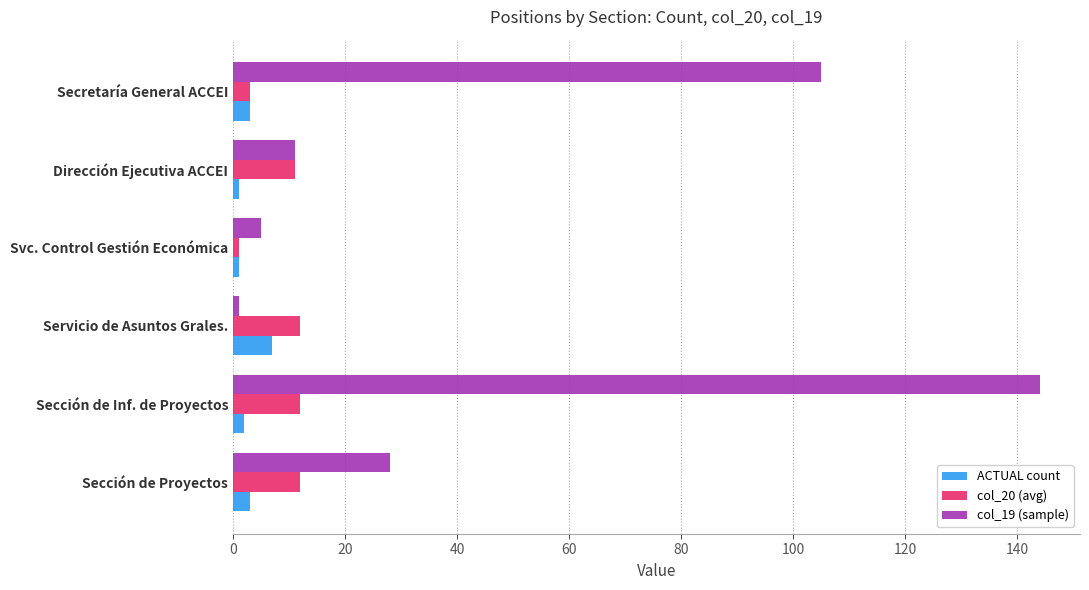

What is the difference between the maximum and second lowest values in the ACTUAL count series?

6